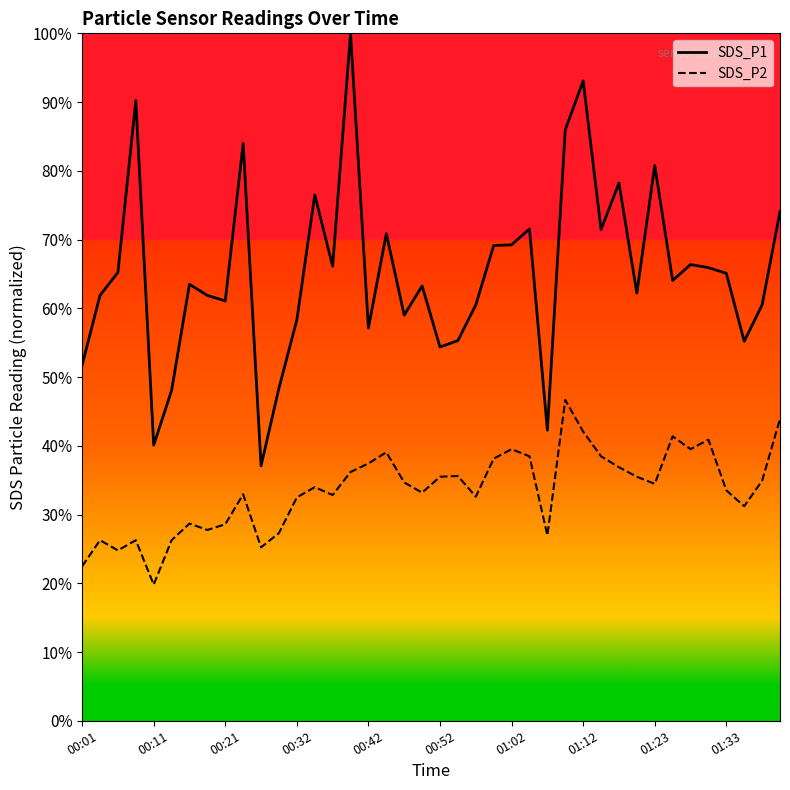

What is the average value of the SDS_P1 series?

0.7